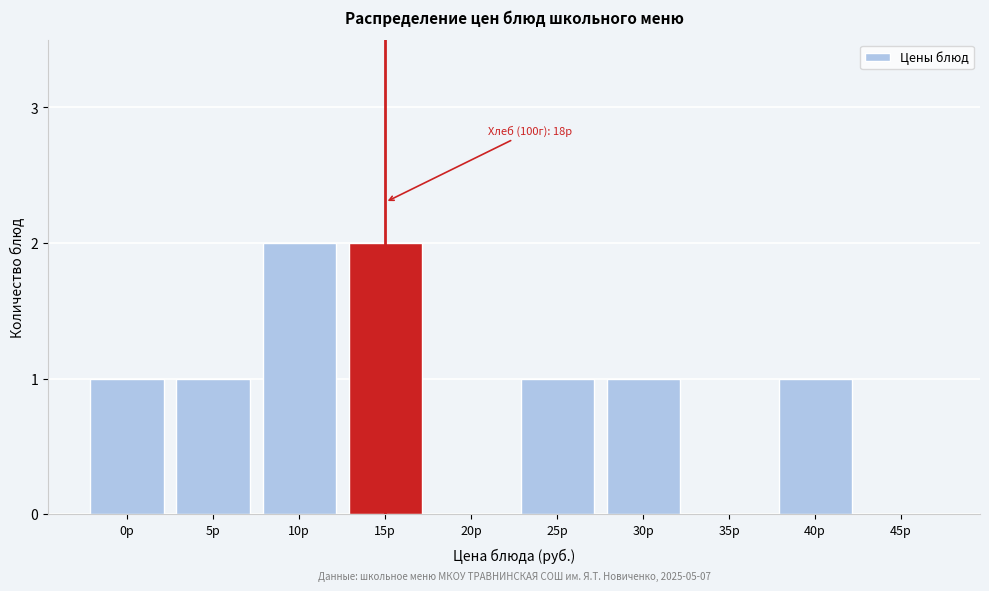

Reading left to right, extract all data points from this chart.

0р=1	5р=1	10р=2	15р=2	20р=0	25р=1	30р=1	35р=0	40р=1	45р=0